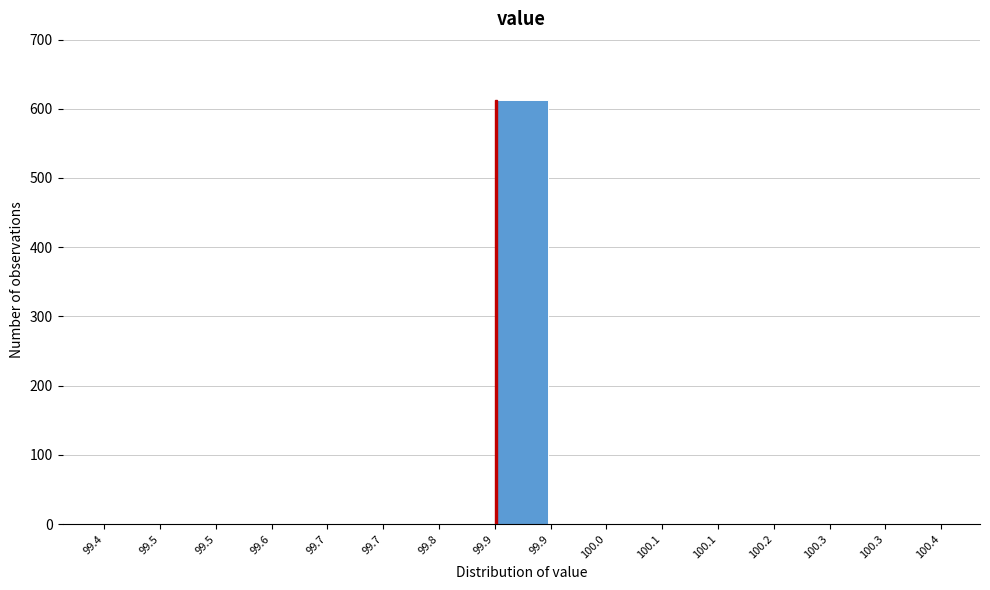

How many series are shown in this chart?

1